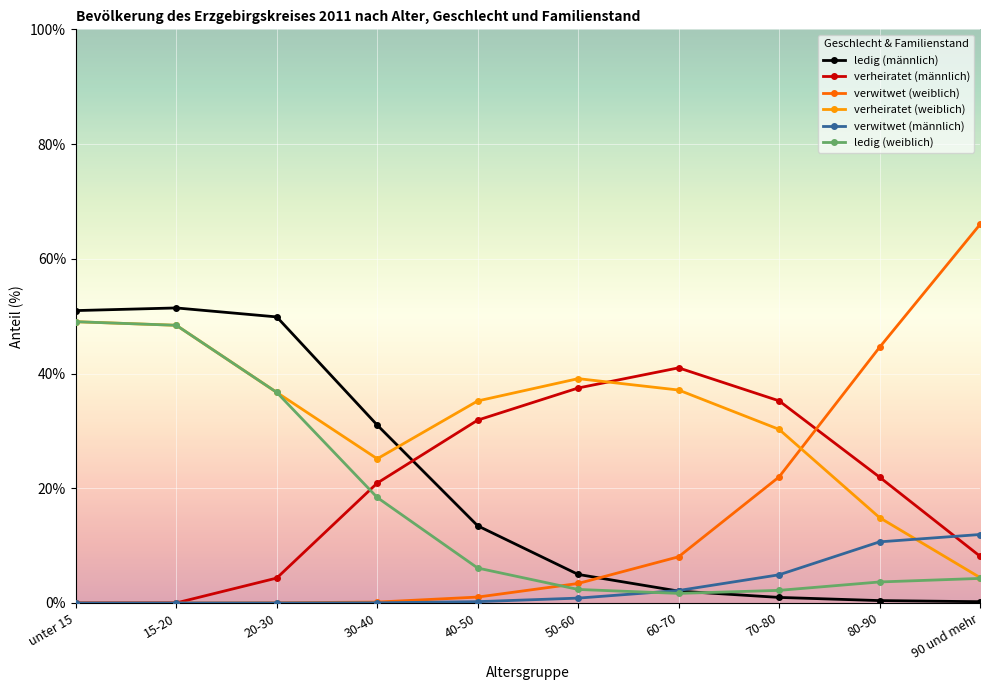

What are all the series names shown in the legend?

ledig (männlich), verheiratet (männlich), verwitwet (weiblich), verheiratet (weiblich), verwitwet (männlich), ledig (weiblich)